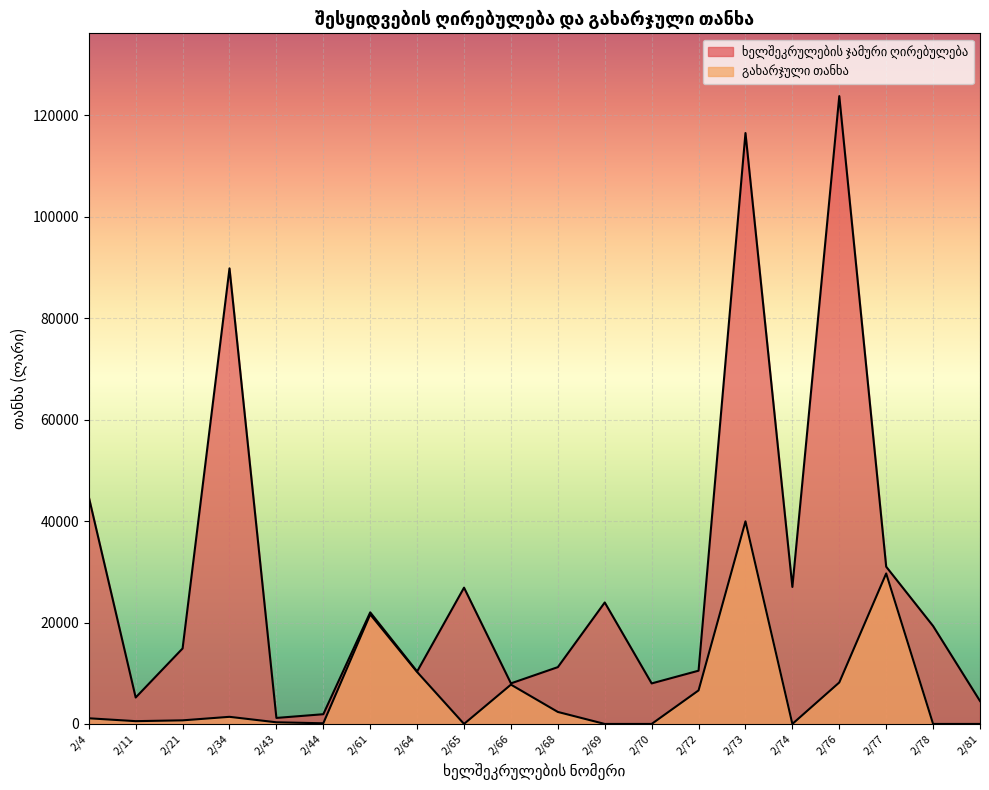

List the series in order of their overall mean, lowest first.

გახარჯული თანხა, ხელშეკრულების ჯამური ღირებულება